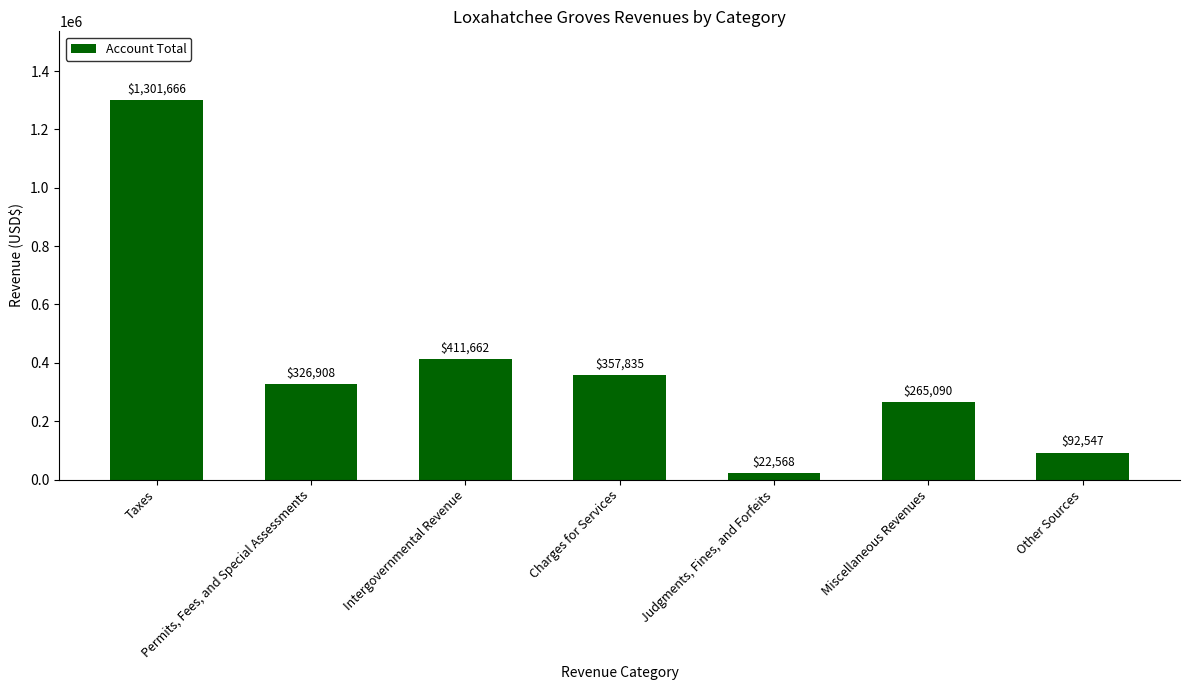

Where does the data first go above 326908?

Taxes